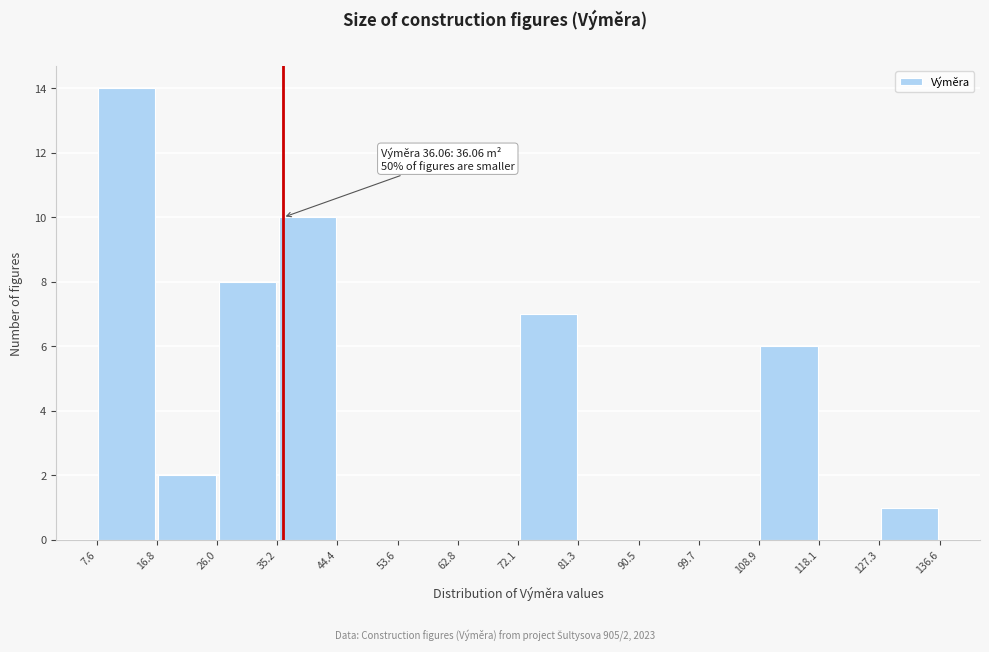

Which range on the x-axis has the tallest bar?

7.6 to 16.8